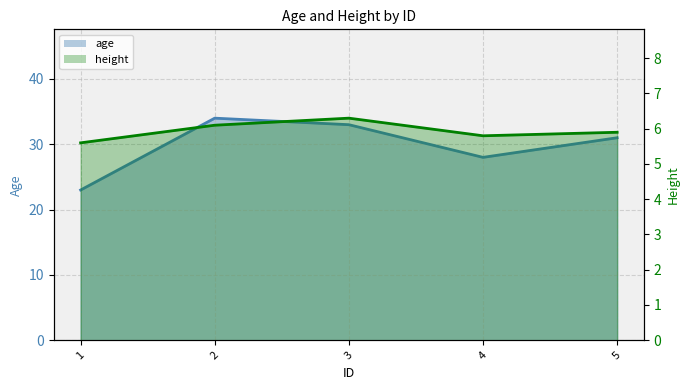

What is the greatest value displayed?

34.0